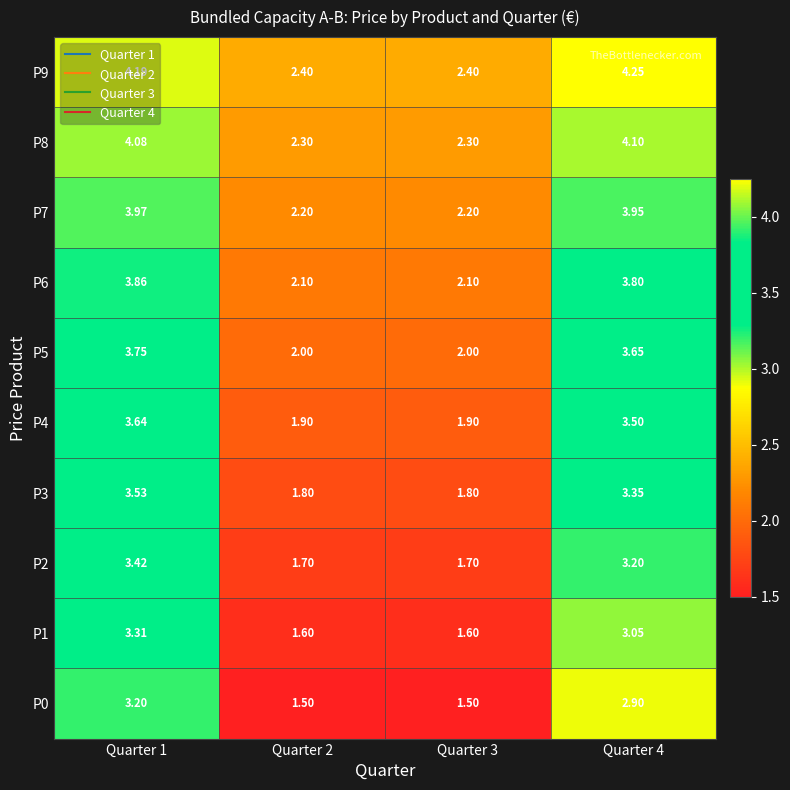

What is the minimum value shown in the chart?

1.5